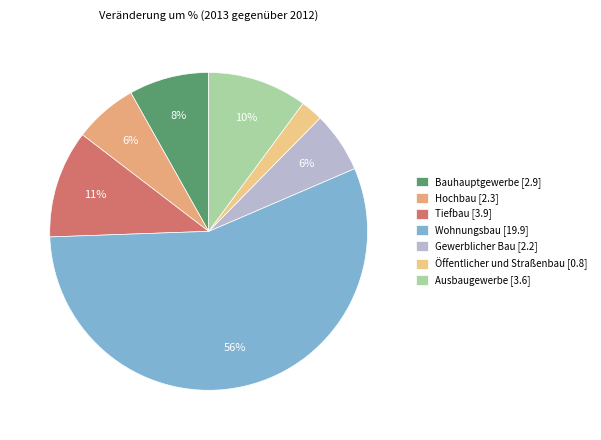

The Ausbaugewerbe slice represents 10% of the pie. True or false?

True